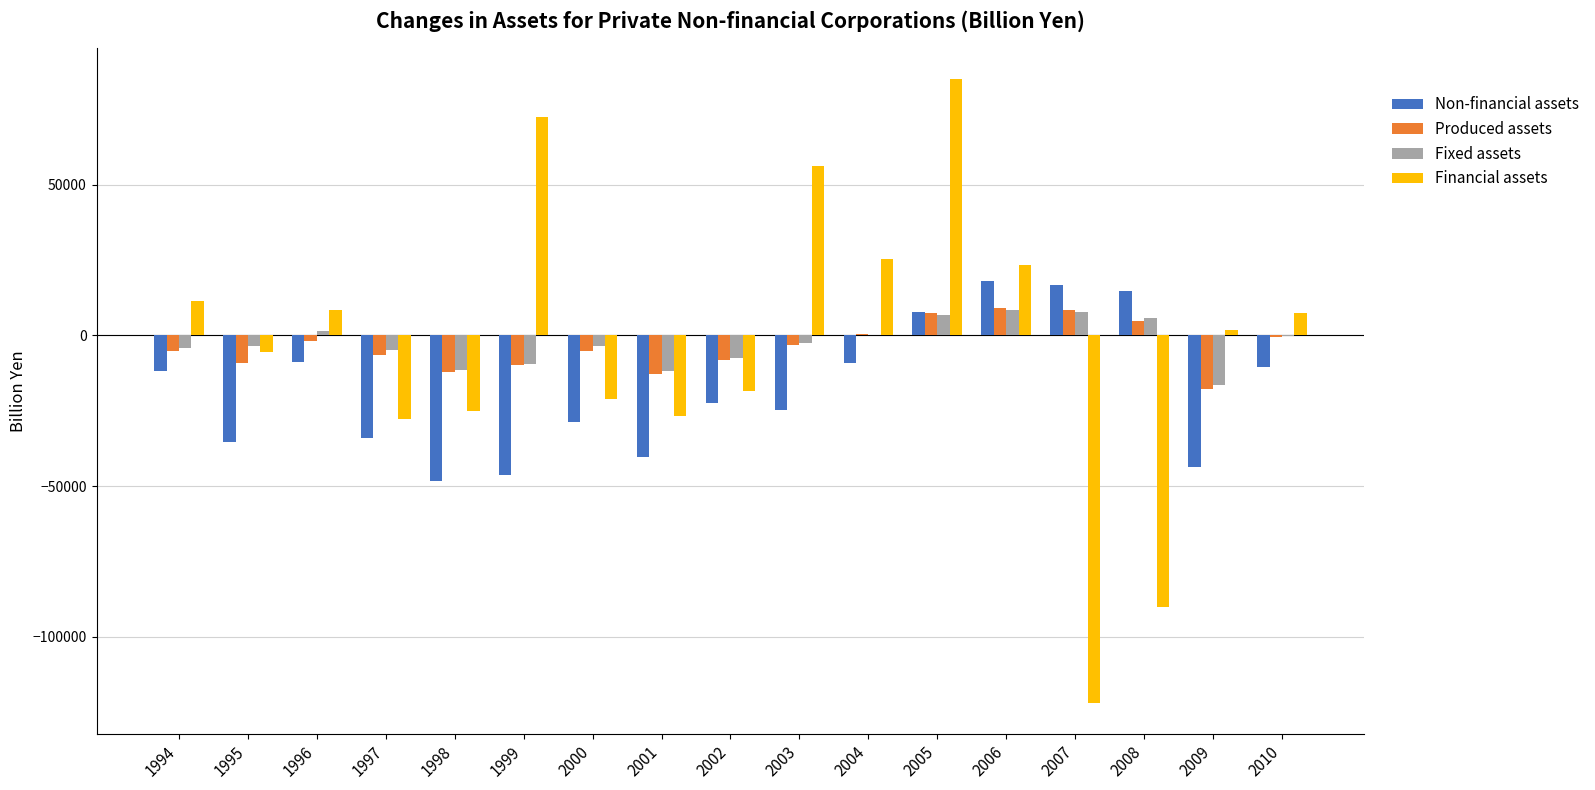

What is the average value of the Financial assets series?

-2652.6